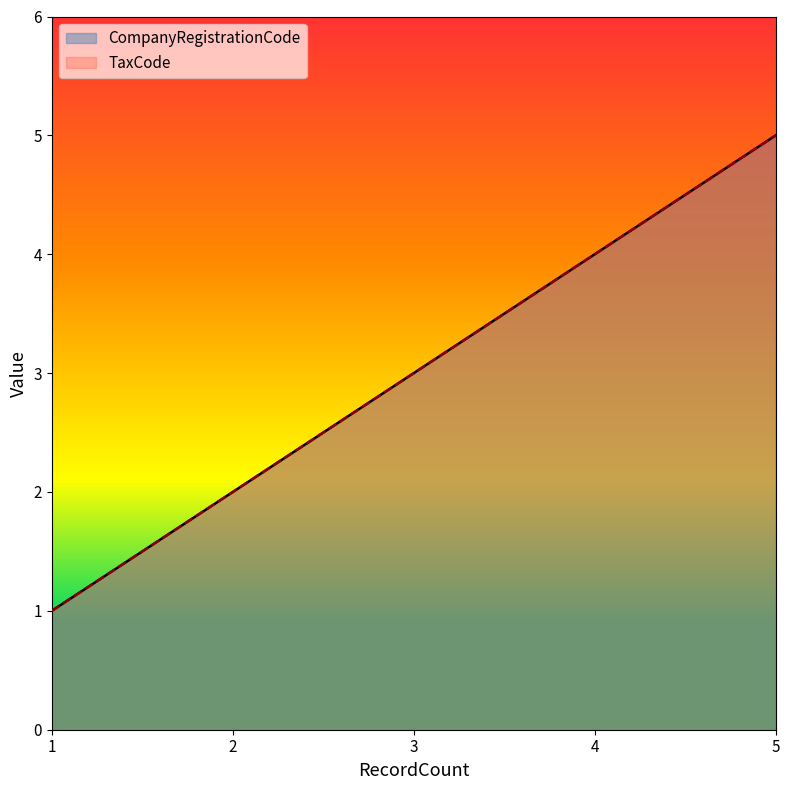

What is the sum of the TaxCode values at 1 and 5?

6